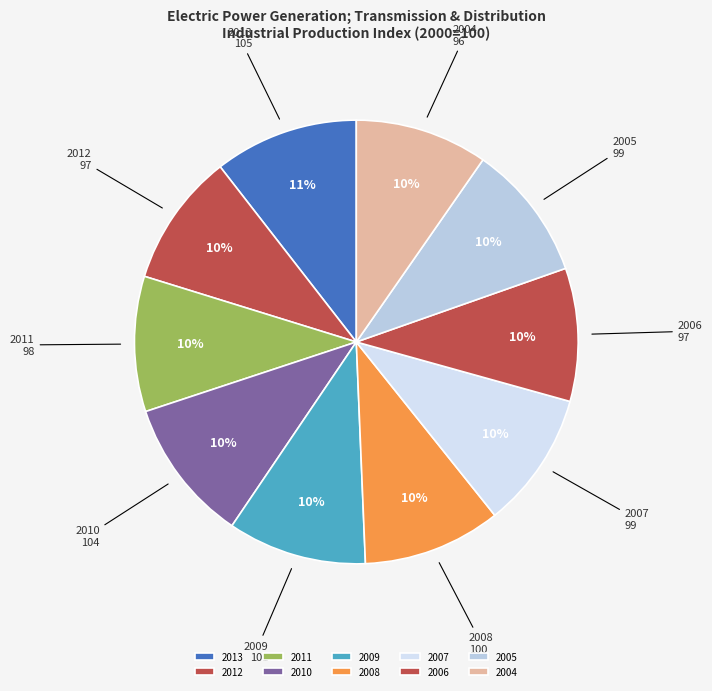

Is the sum of 2008 and 2007 greater than half?

No